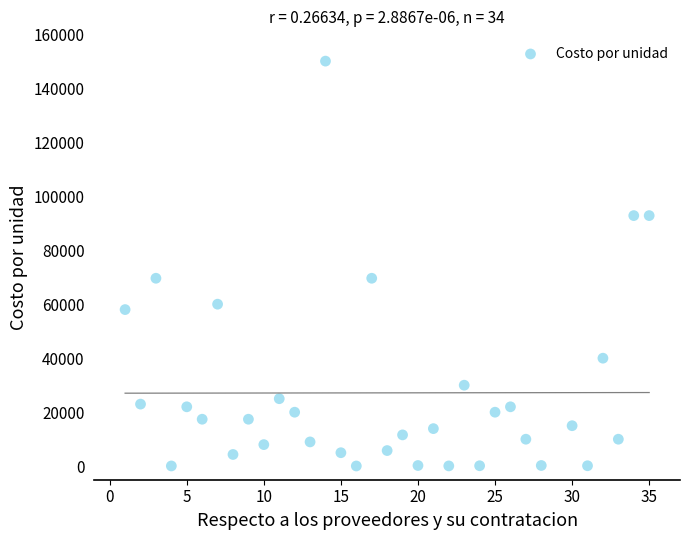

What is the range of X values (max minus min)?

34.0